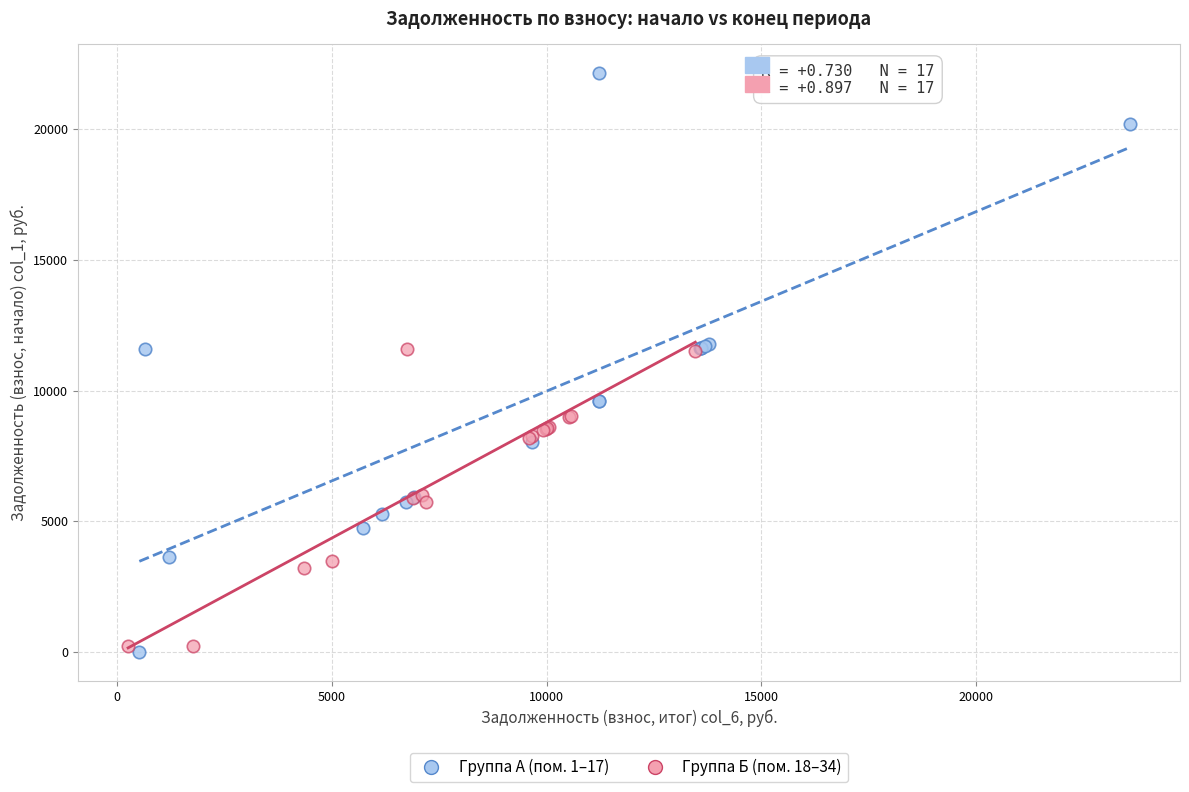

Which series has the largest Y range (max minus min)?

Группа А (пом. 1–17)